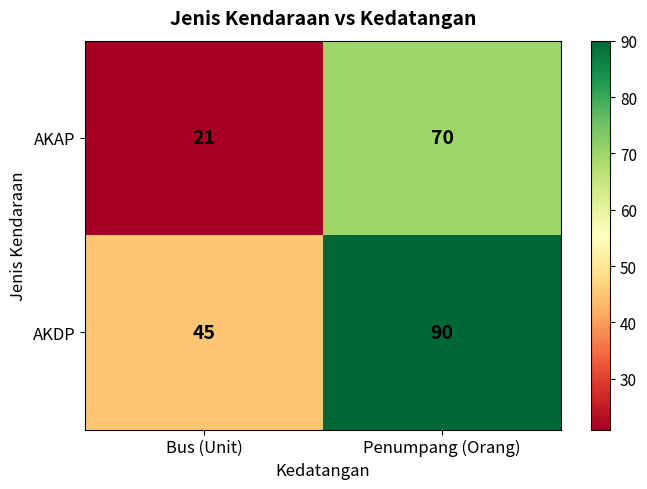

What is the smallest value displayed?

21